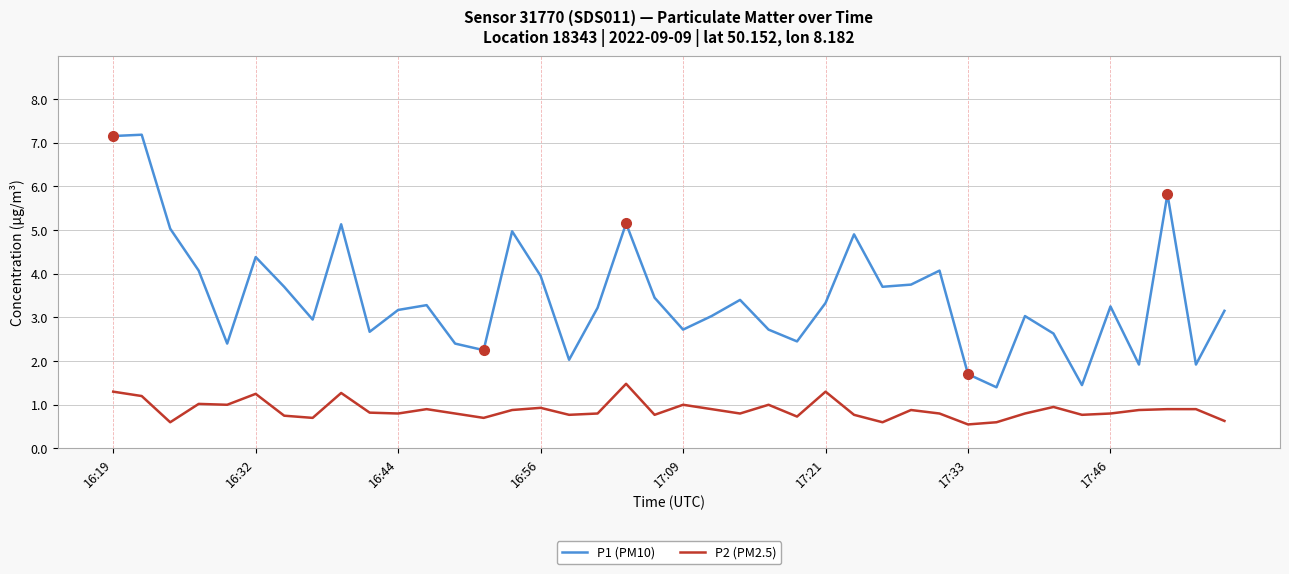

List the series in order of their overall mean, lowest first.

P2 (PM2.5), P1 (PM10)